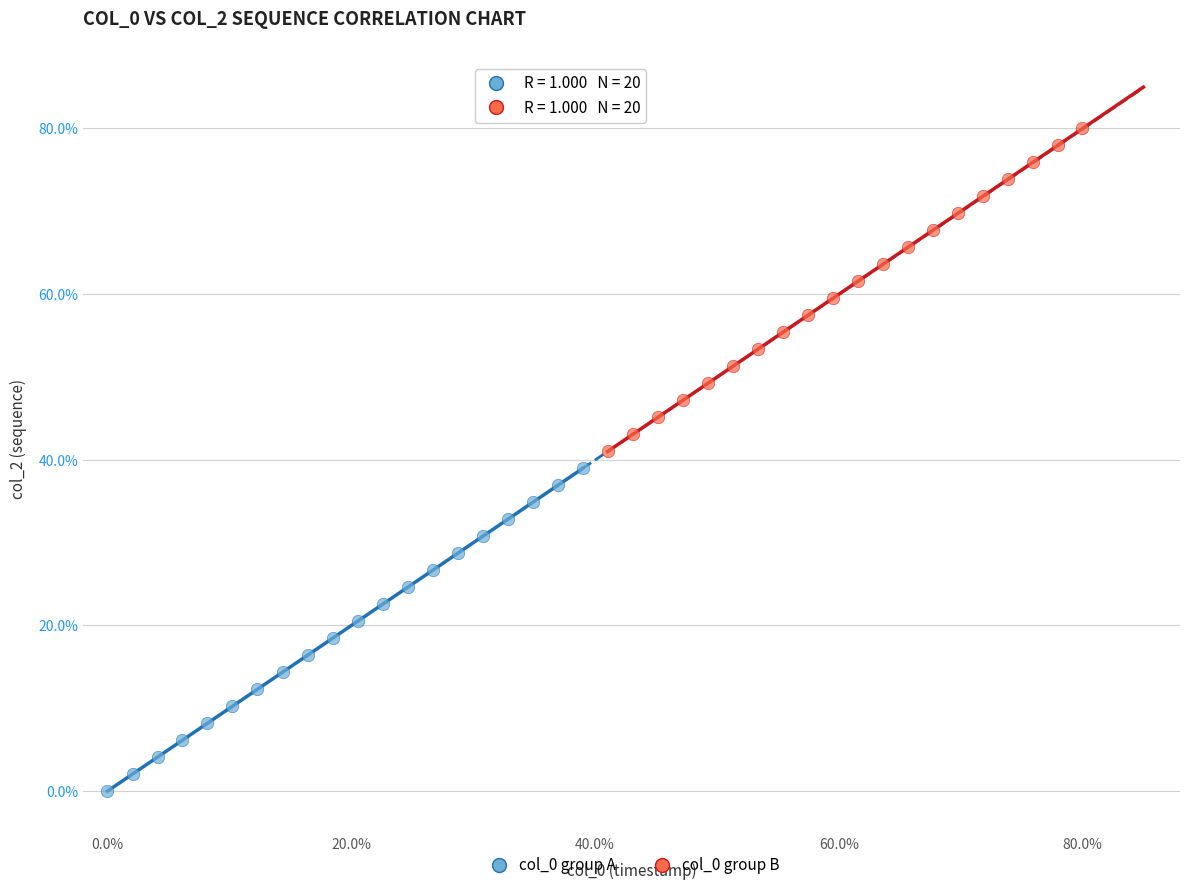

Which series reaches the maximum Y coordinate?

col_0 group B